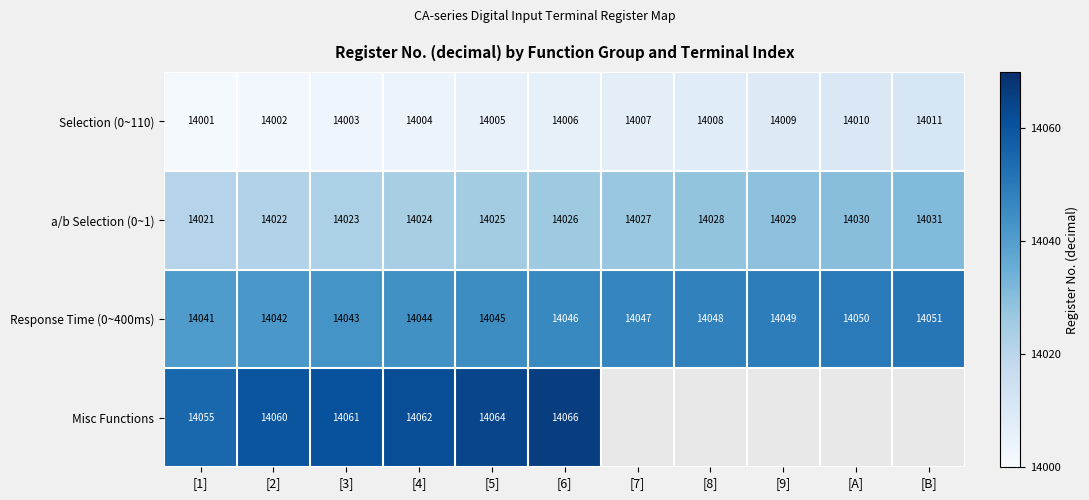

How many values in the a/b Selection (0~1) series are below 14026?

5